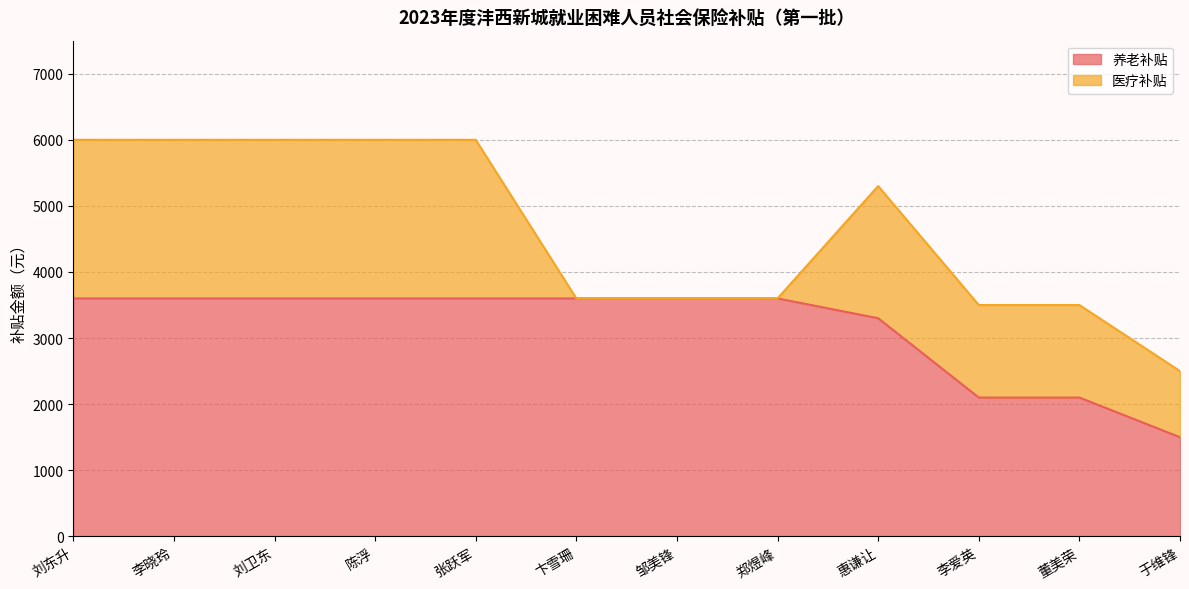

What is the average value?

3150